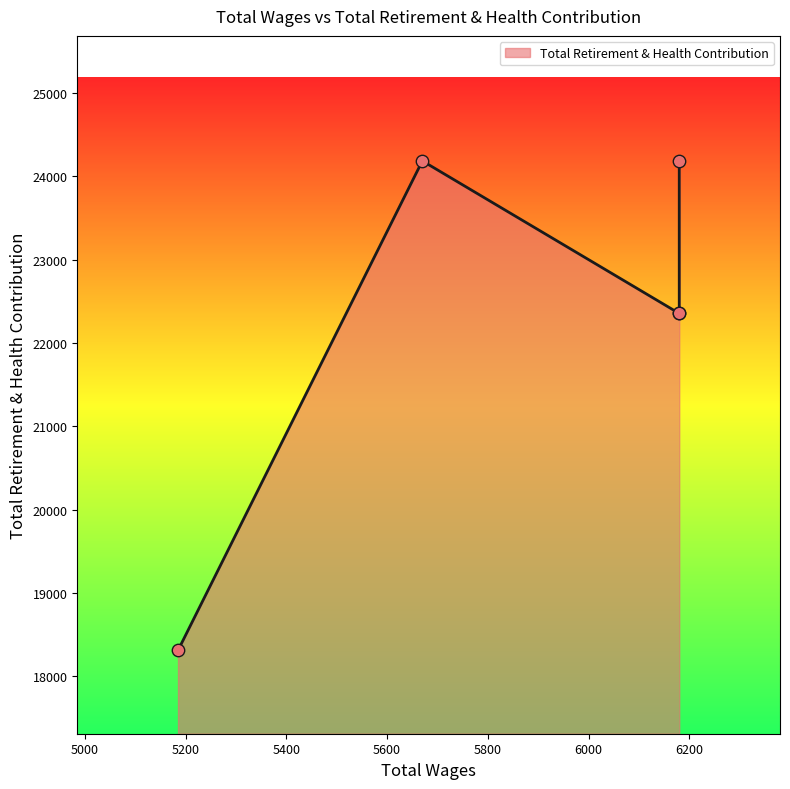

Between 6180.0 and 6180.0, which is larger?

6180.0